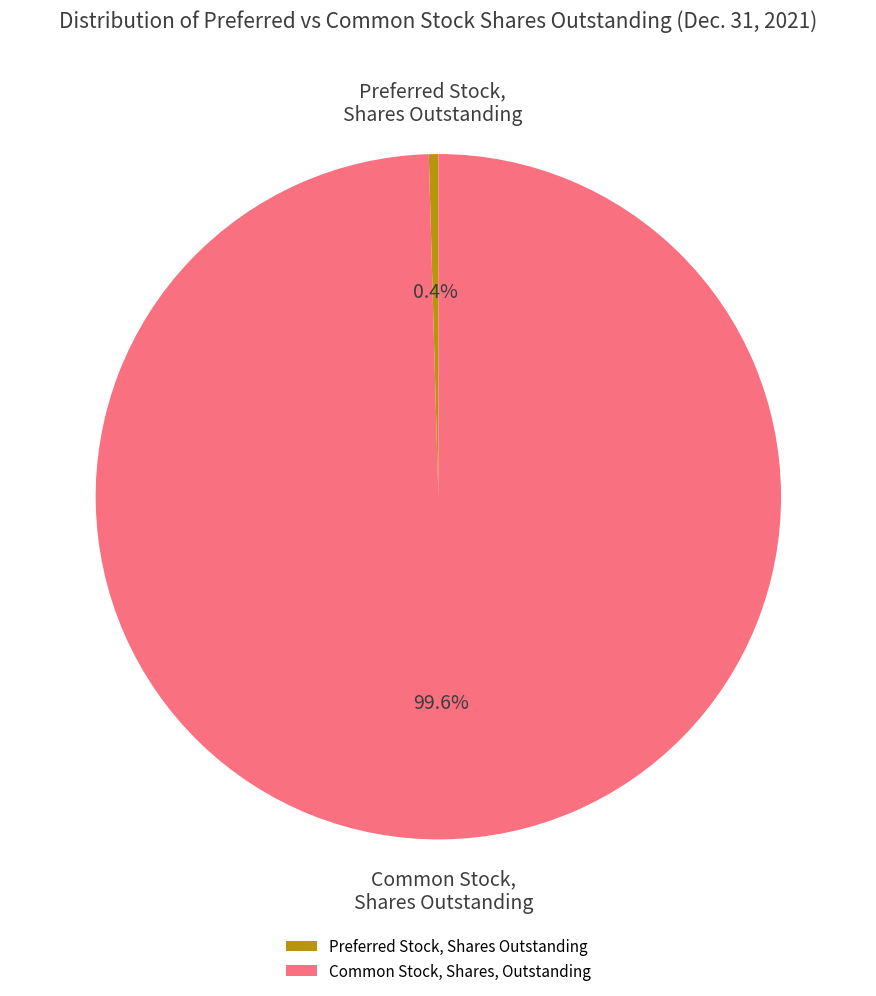

Which slice represents more than half of the pie?

Common Stock, Shares, Outstanding